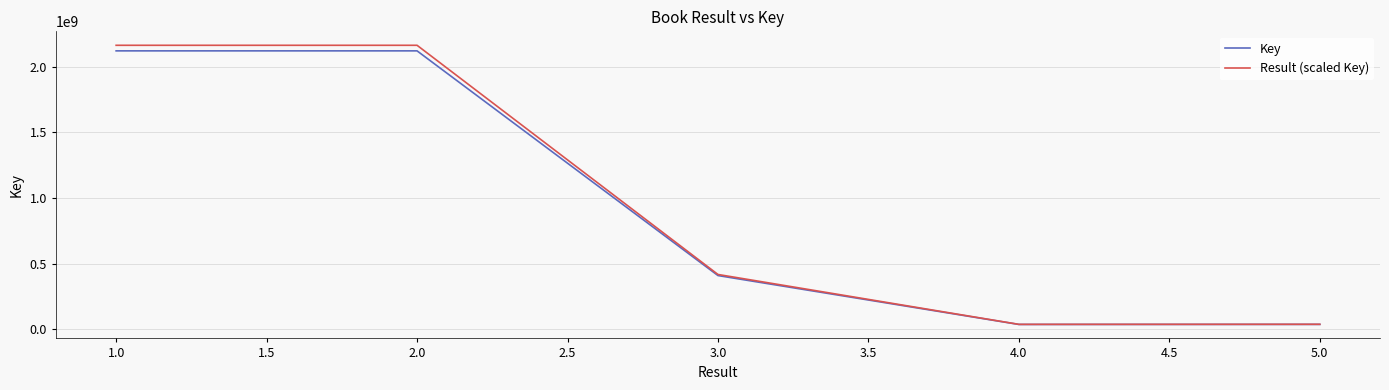

How many categories are shown in the chart?

5